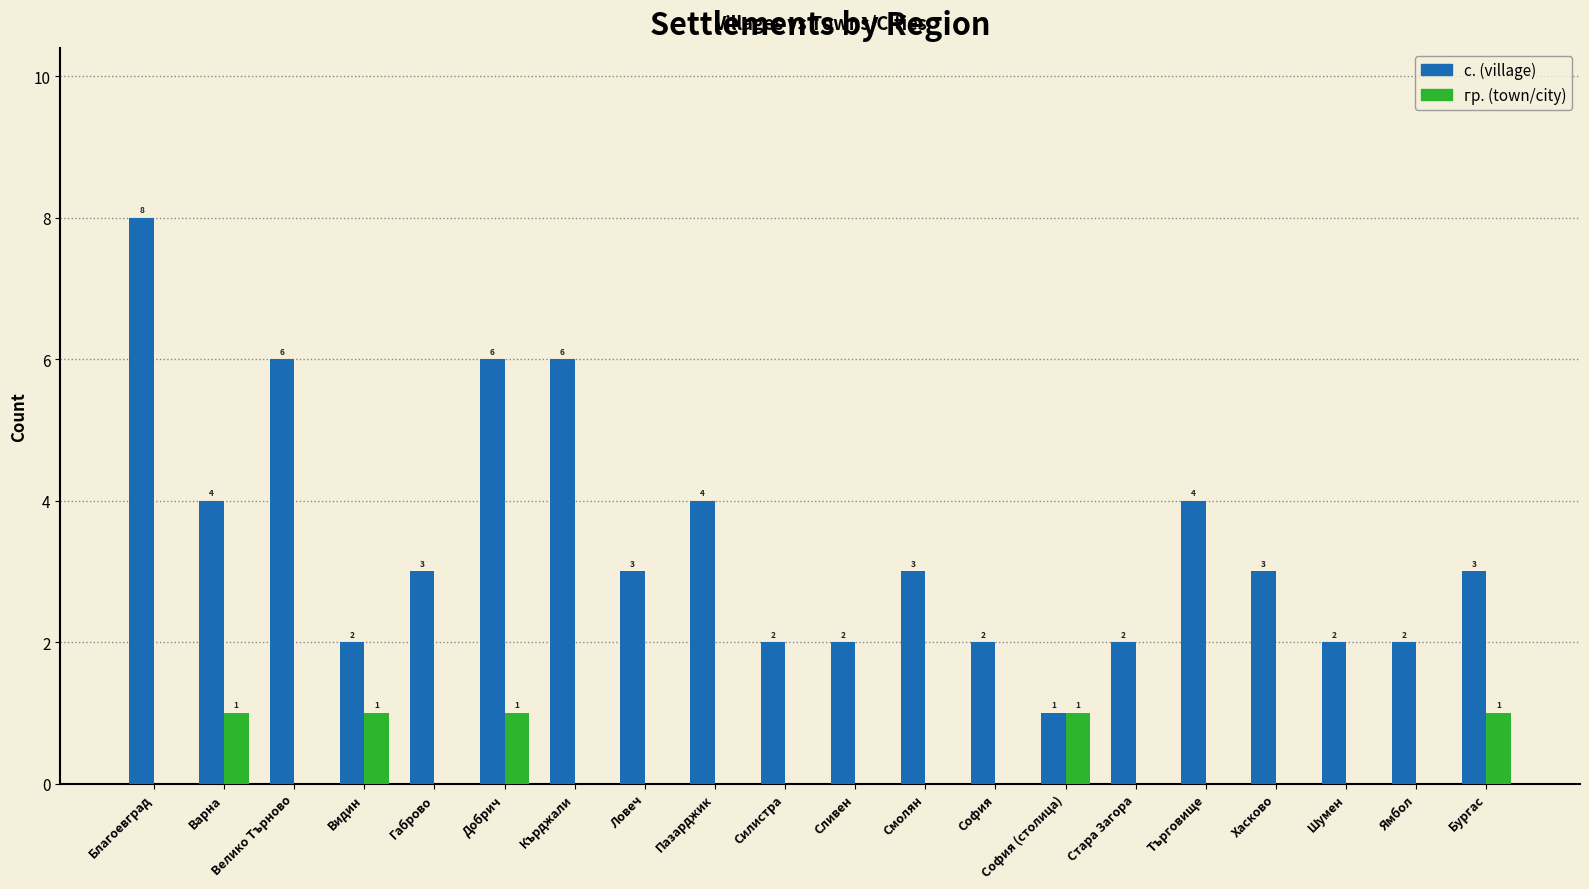

What is the maximum value shown in the chart?

8